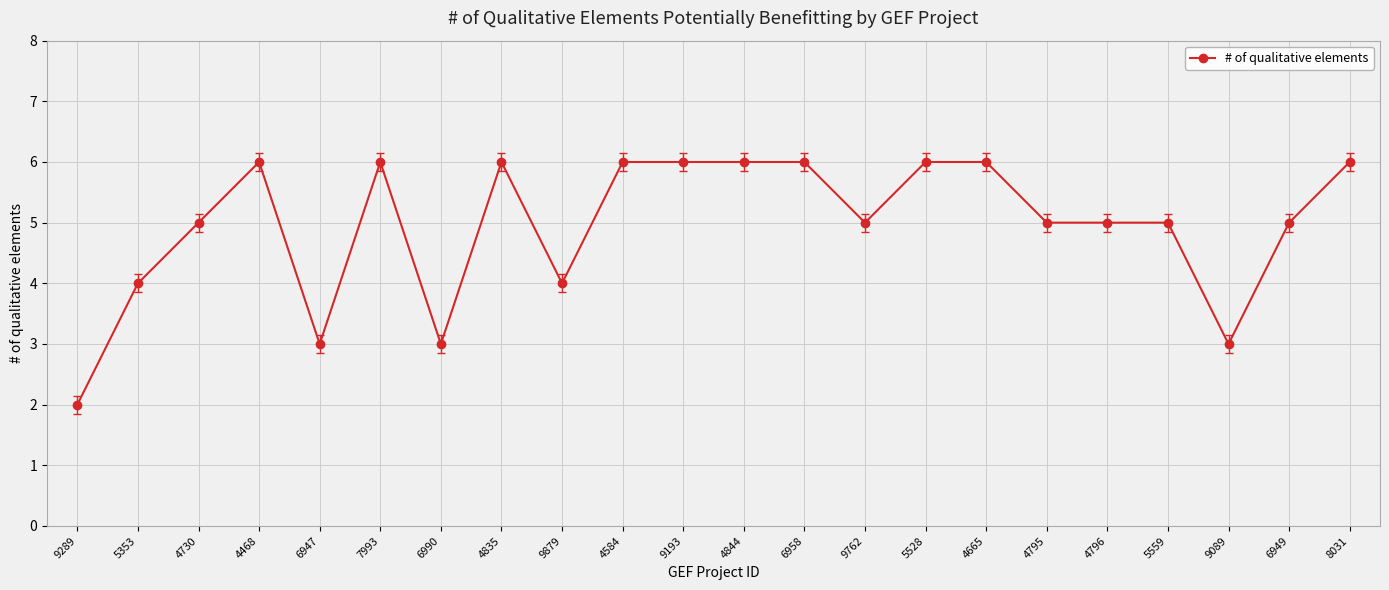

How many data points does each series have?

22